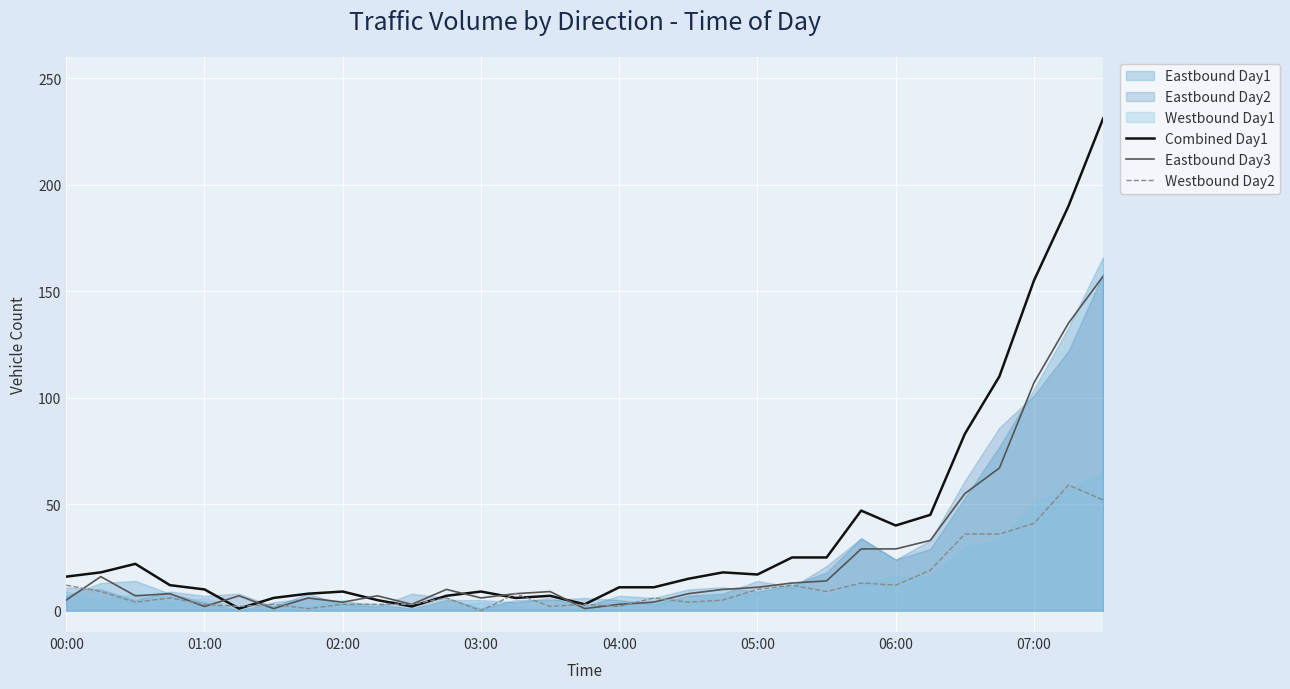

The value of Combined Day1 at 05:00 is 6. True or false?

False